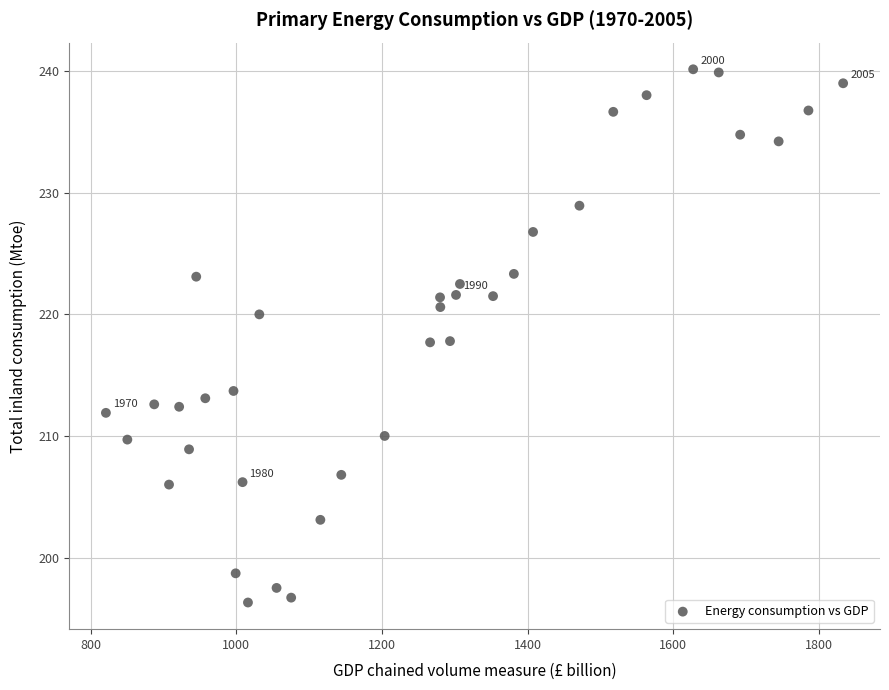

What is the range of X values (max minus min)?

1012.5